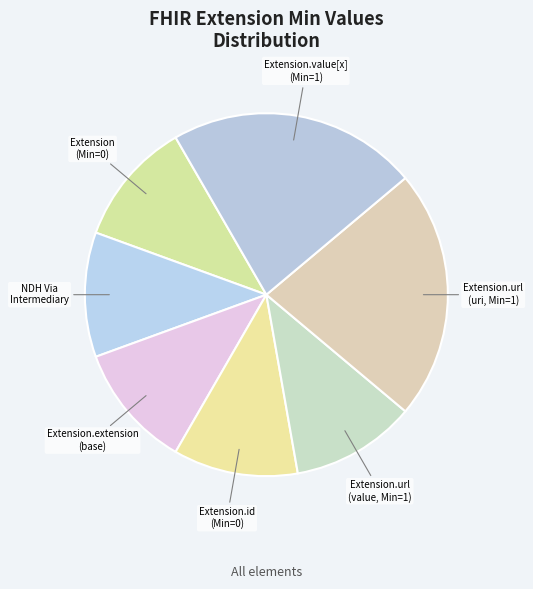

Do NDH Via Intermediary and Extension.value[x] (Min=1) together represent more than half of the pie?

No